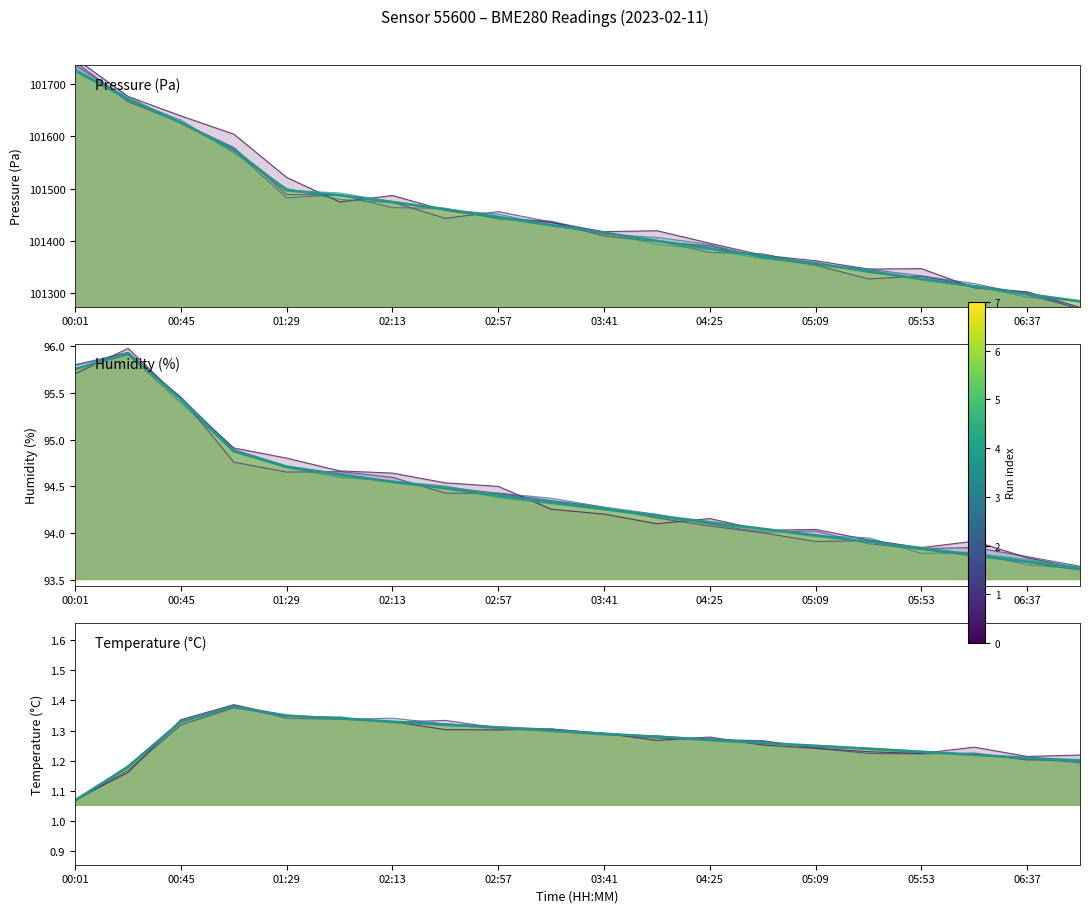

At which label does humidity first exceed 94?

00:01